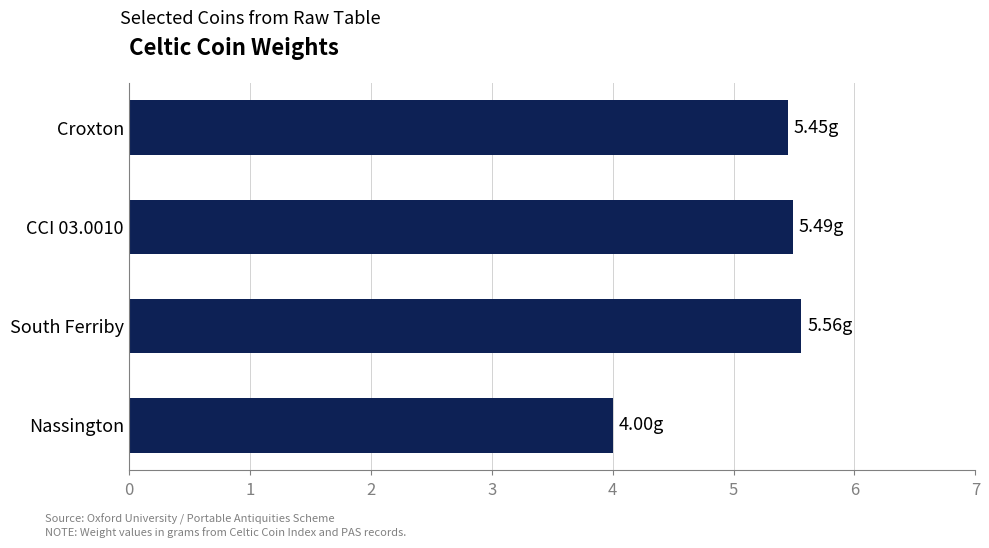

Which label corresponds to the smallest value in the chart?

Nassington